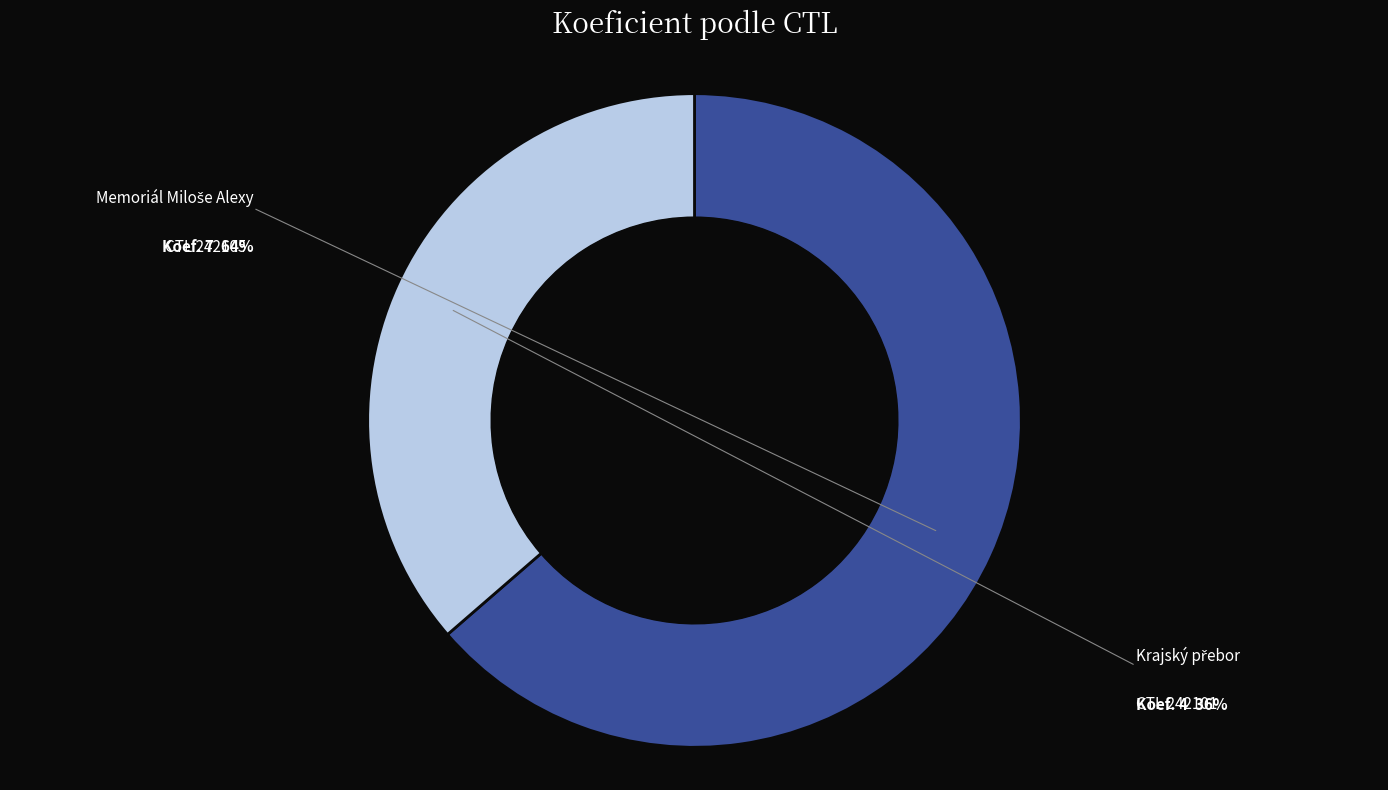

Is there any slice that represents more than half of the pie?

Yes